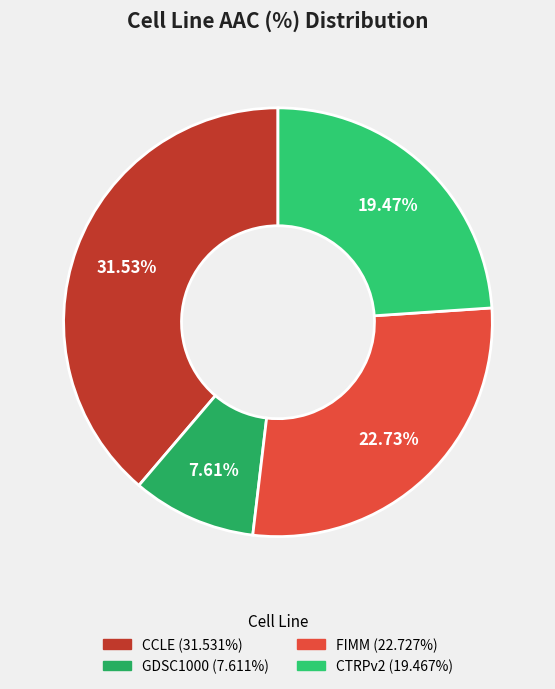

Which has a higher value, CTRPv2 or GDSC1000?

CTRPv2